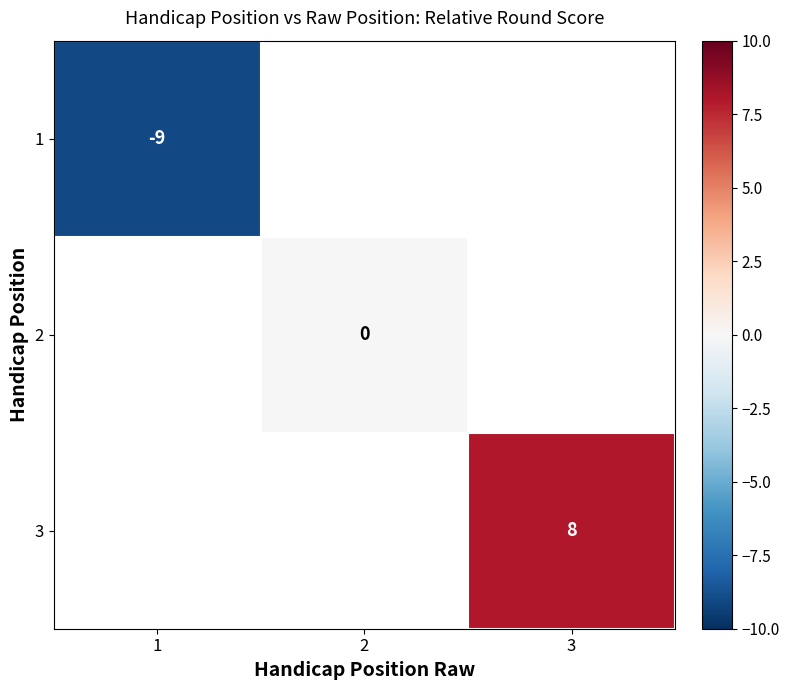

True or false: 3 has a value of 11 at 3.

False